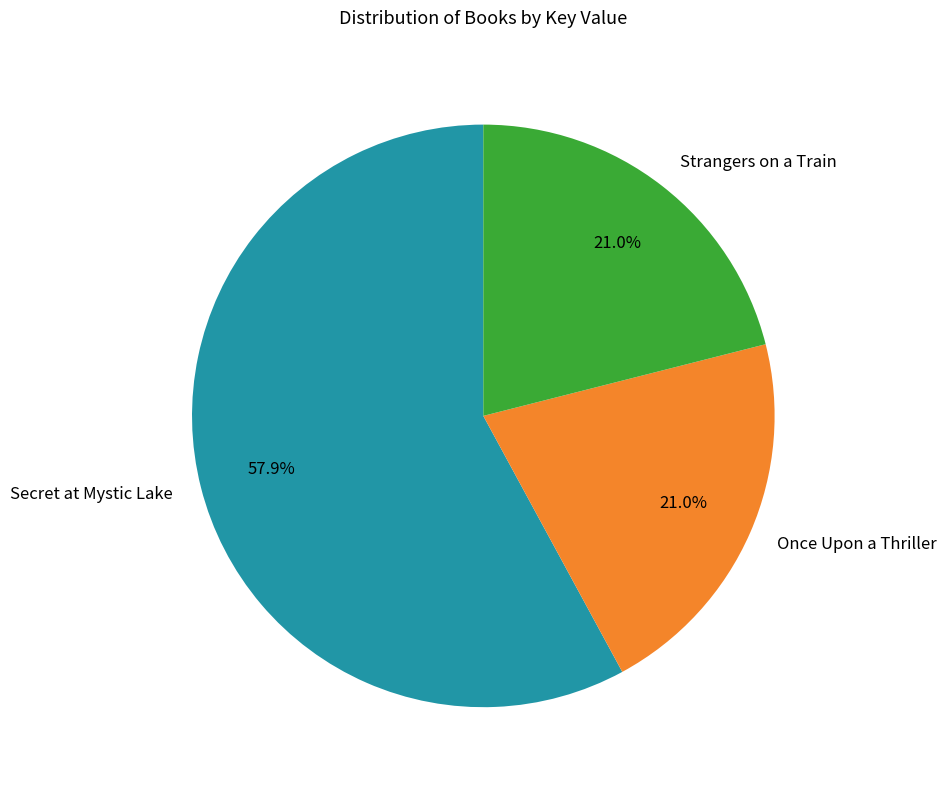

Does Once Upon a Thriller represent more than half of the total?

No